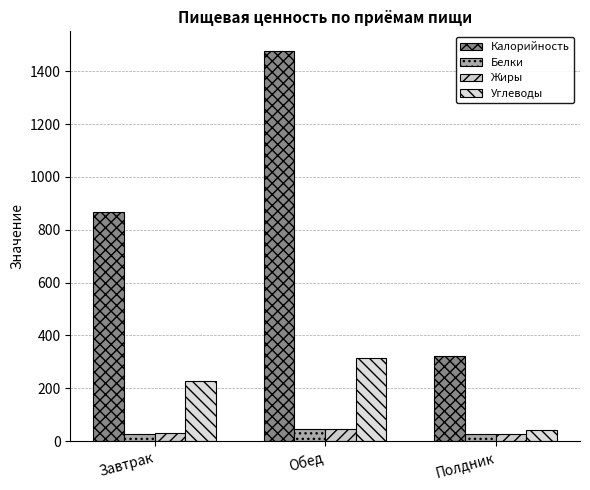

What is the label of the 2nd bar from the left?

Обед